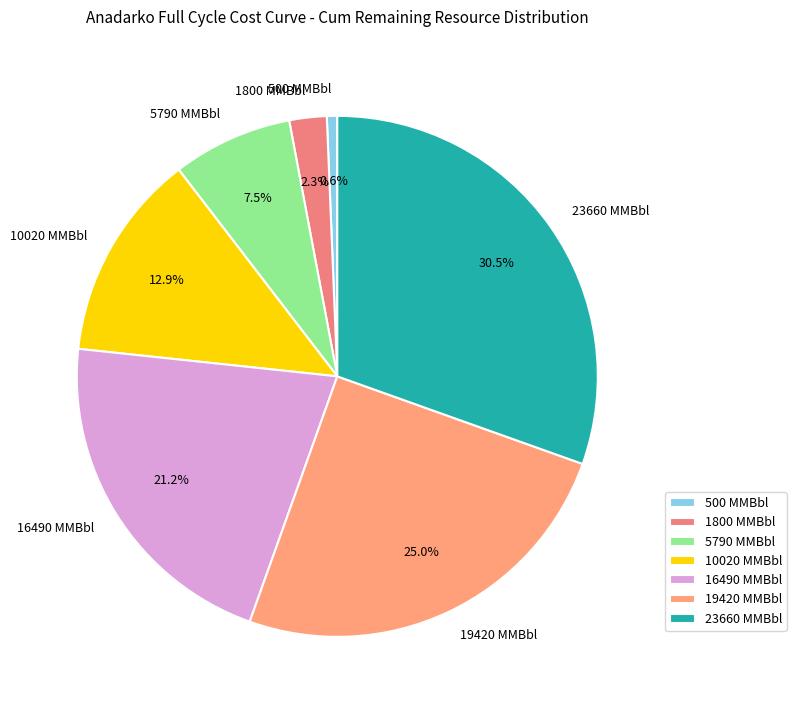

To the nearest percent, what is the difference between the 10020 MMBbl and 16490 MMBbl slice percentages?

8%